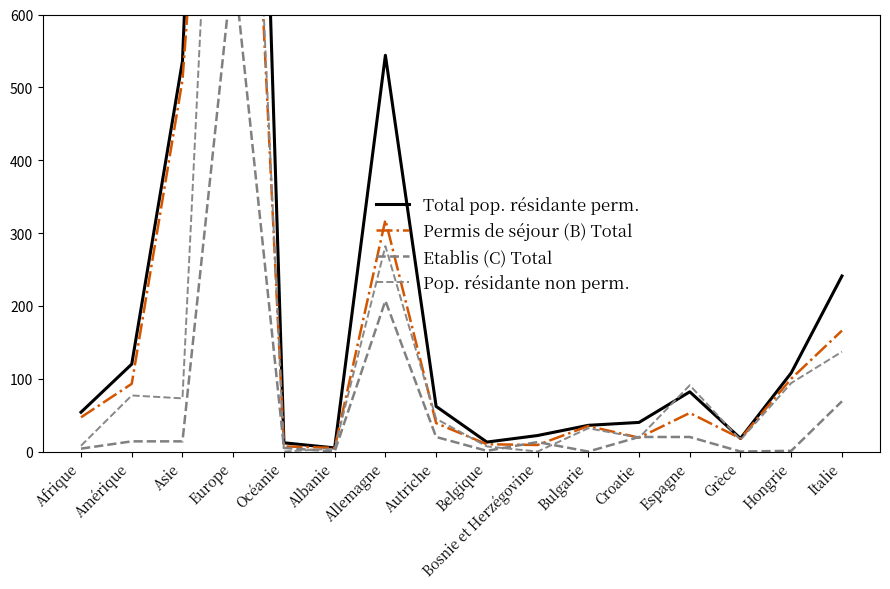

Rank the categories by Permis de séjour (B) Total value from lowest to highest.

Albanie, Océanie, Bosnie et Herzégovine, Belgique, Grèce, Croatie, Bulgarie, Autriche, Afrique, Espagne, Amérique, Hongrie, Italie, Allemagne, Asie, Europe